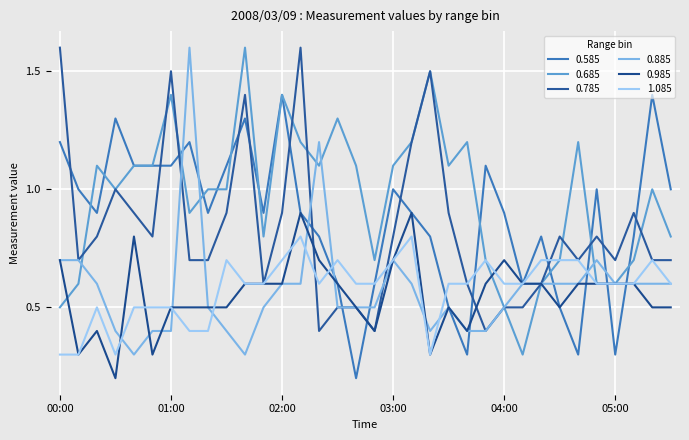

Which category has the lowest value in the 0.585 series?

02:40